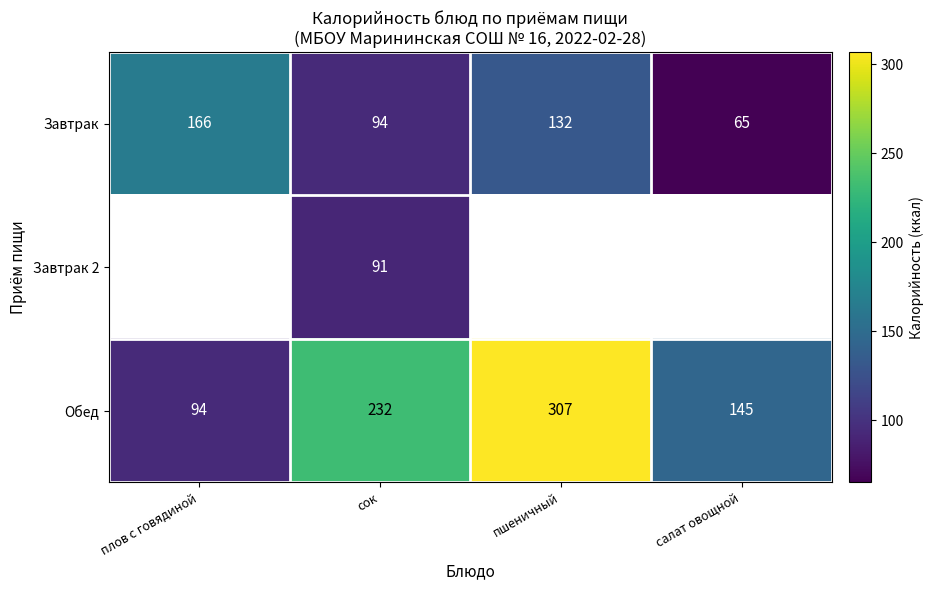

What is the approximate value of Обед at салат овощной?

145